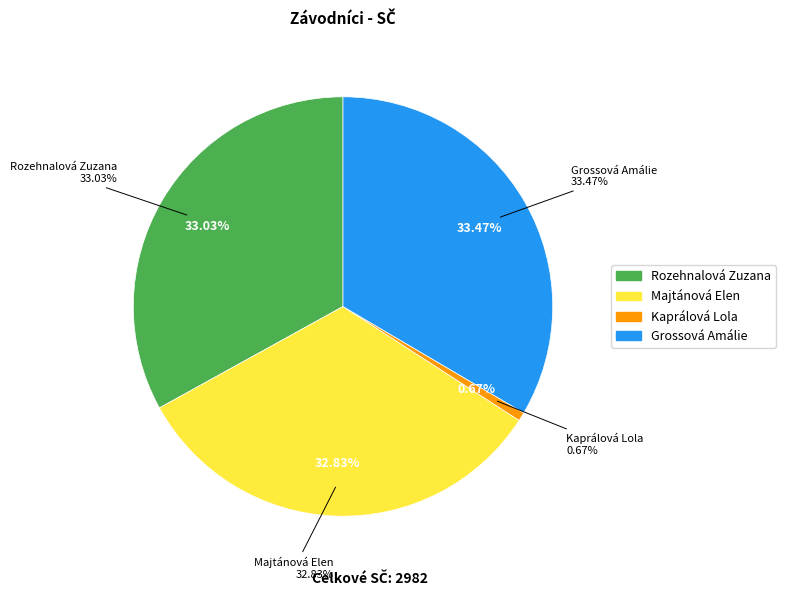

Is there any slice that represents more than half of the pie?

No